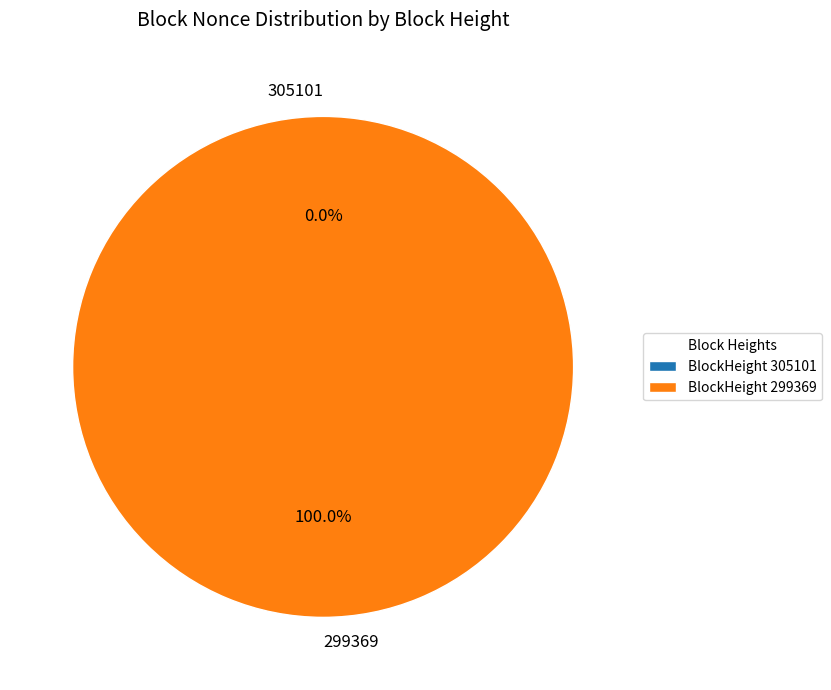

How much of the chart is everything except 305101?

100.0%